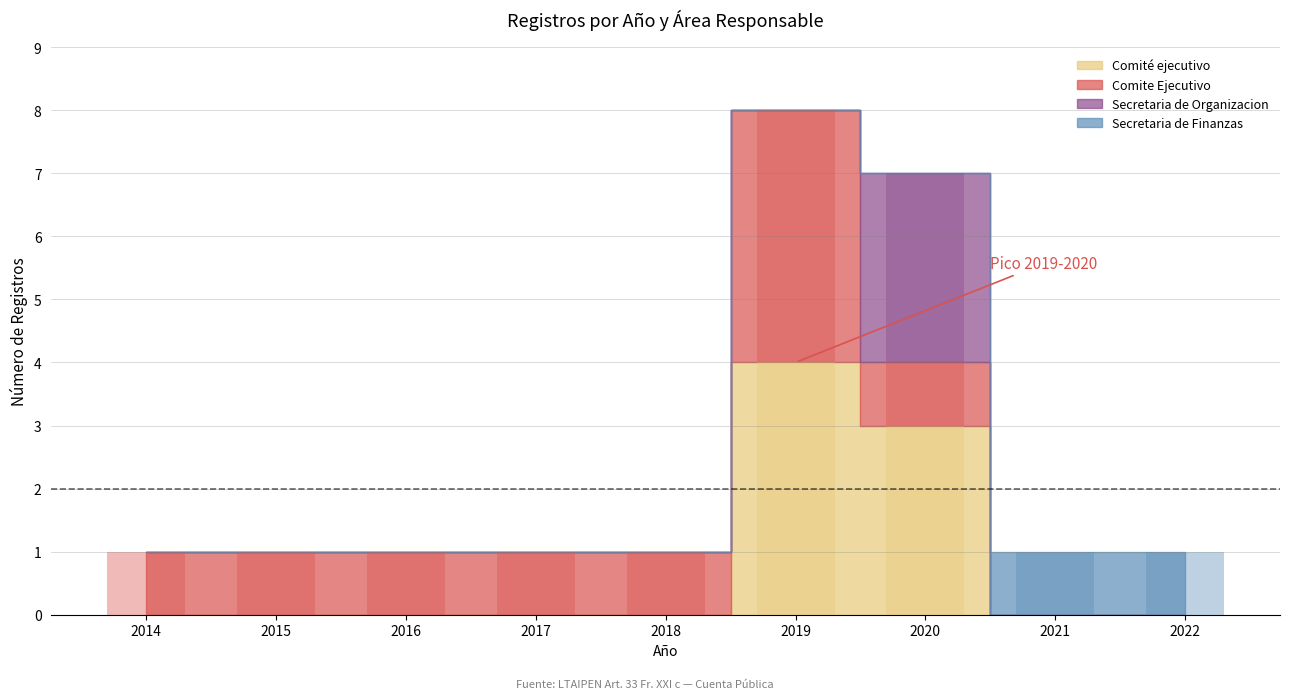

What is the difference between the maximum and minimum values?

8